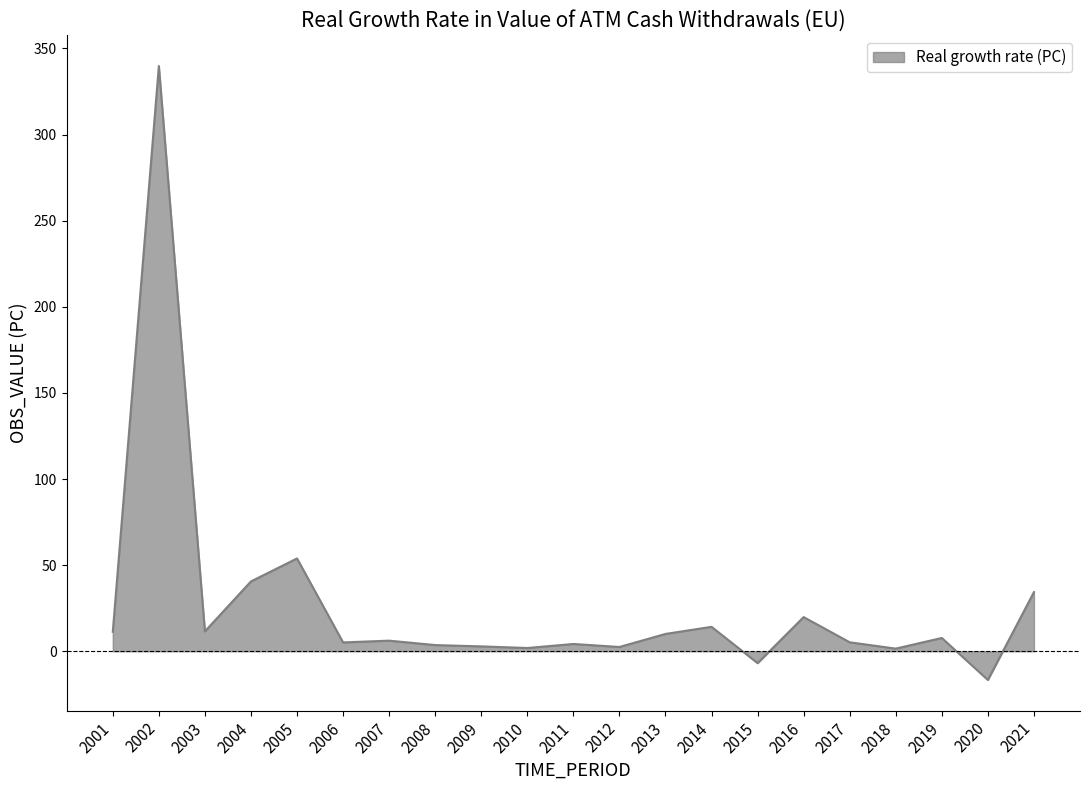

How many lines are shown in the chart?

1